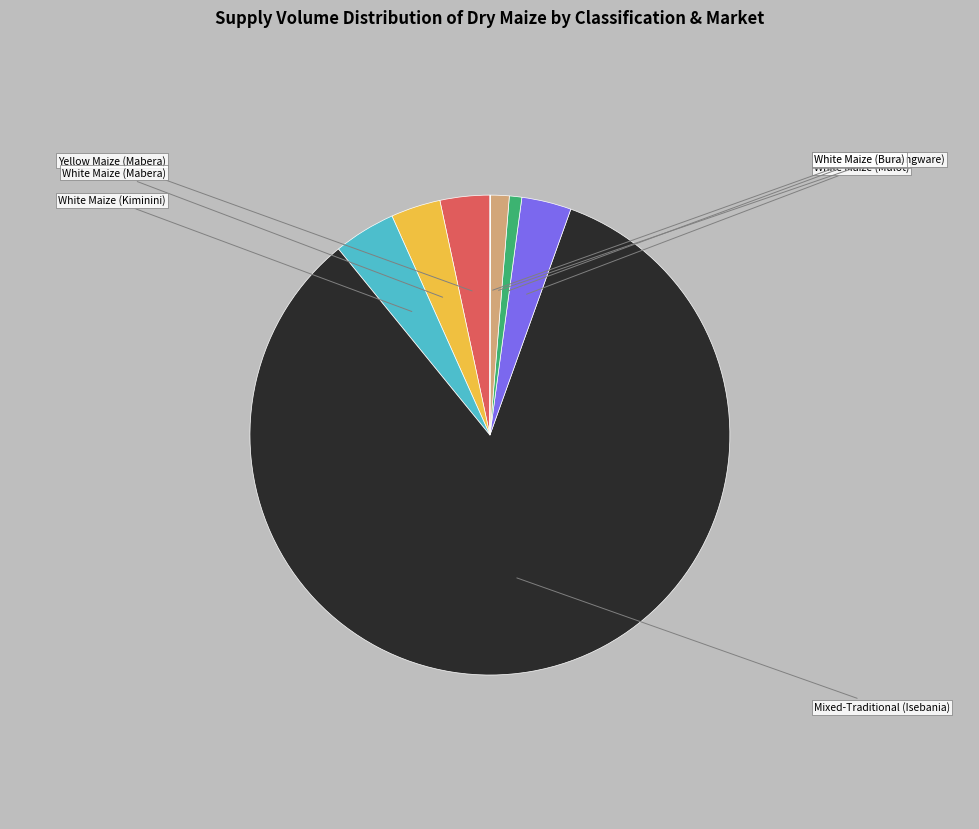

Is there any slice that represents more than half of the pie?

Yes